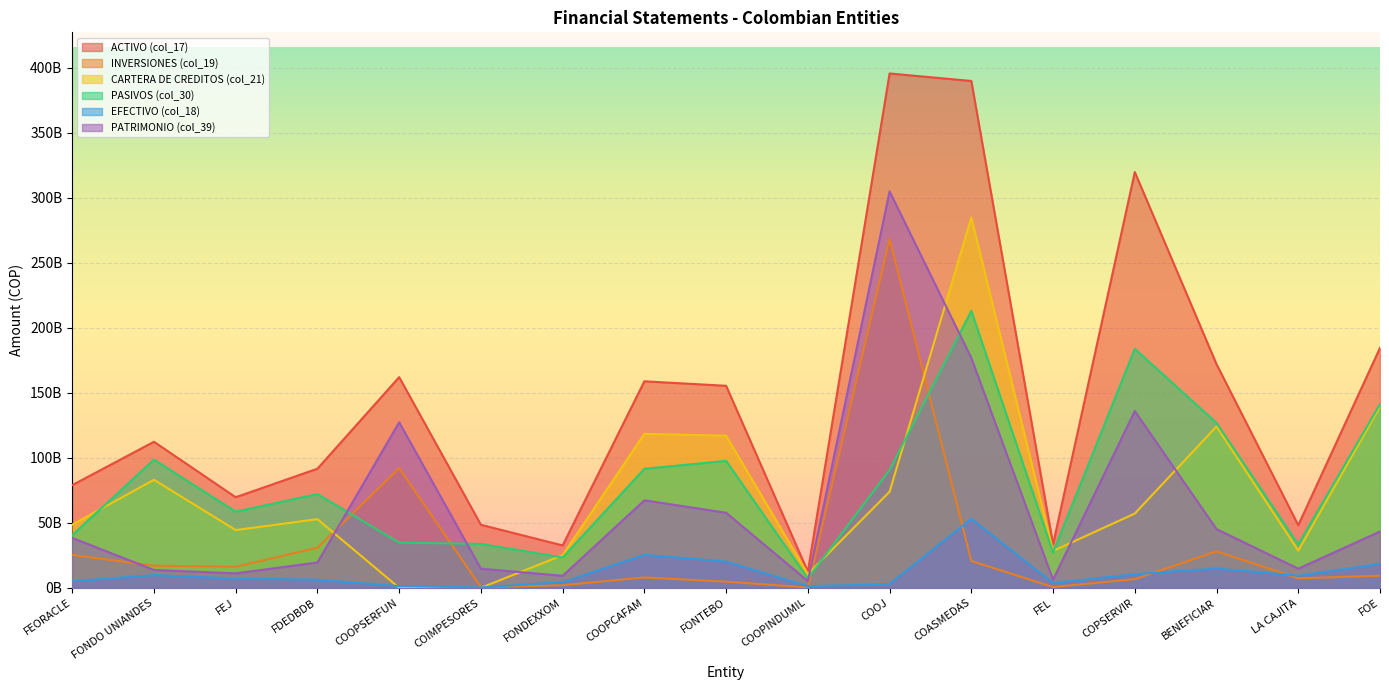

How many values in the CARTERA DE CREDITOS (col_21) series exceed 52839440221?

8